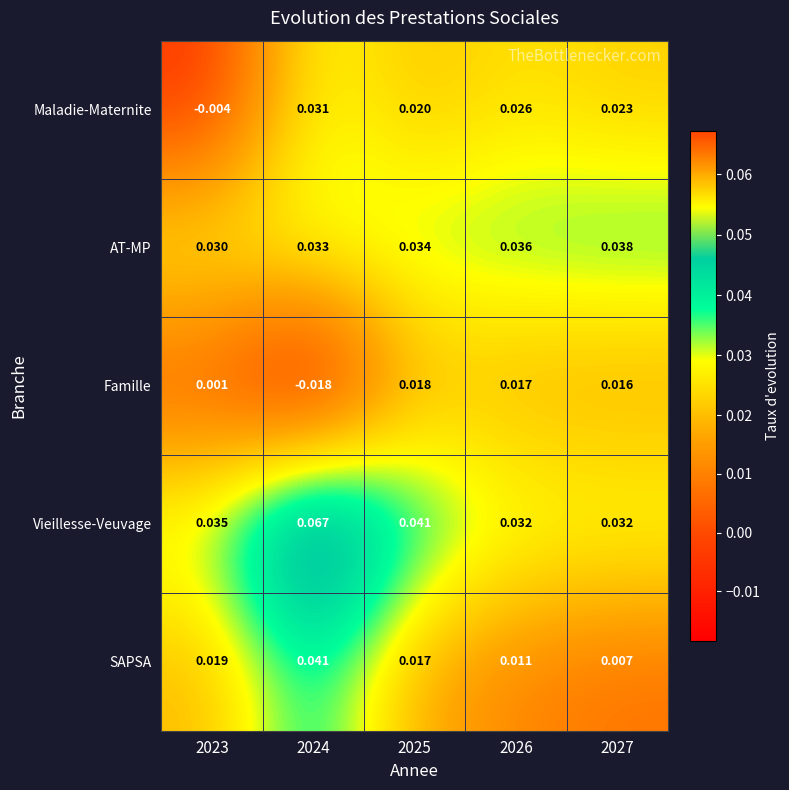

Which series has the largest total across all categories?

Vieillesse-Veuvage